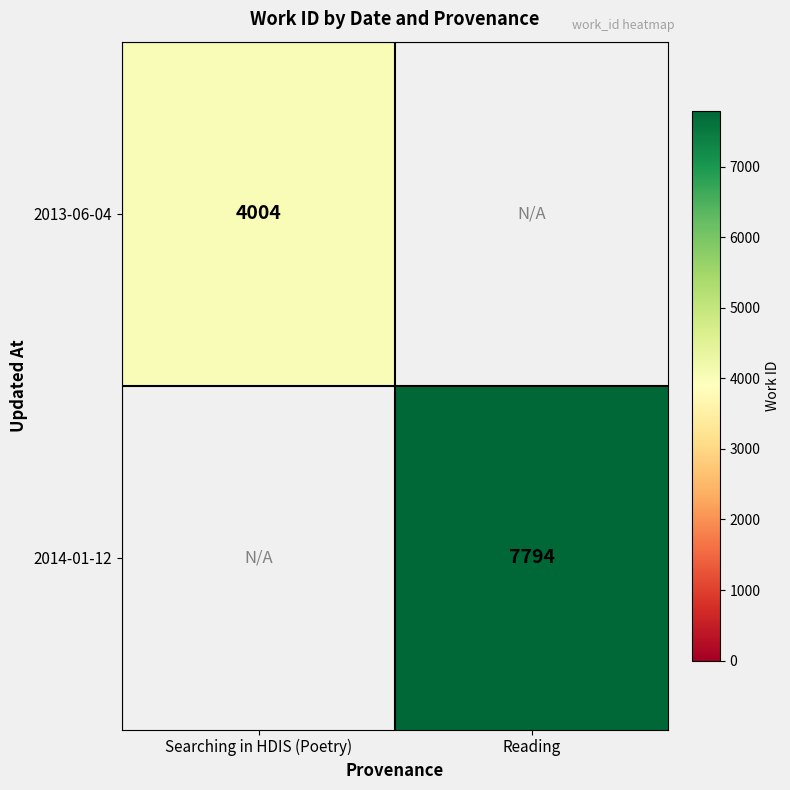

True or false: 2013-06-04 has a value of 2076 at Searching in HDIS (Poetry).

False